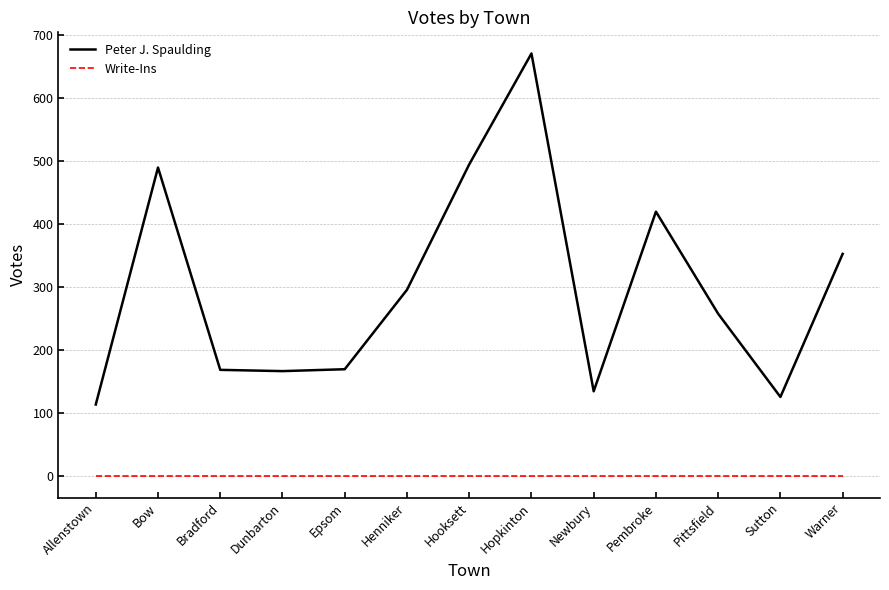

Which series has the largest total across all categories?

Peter J. Spaulding